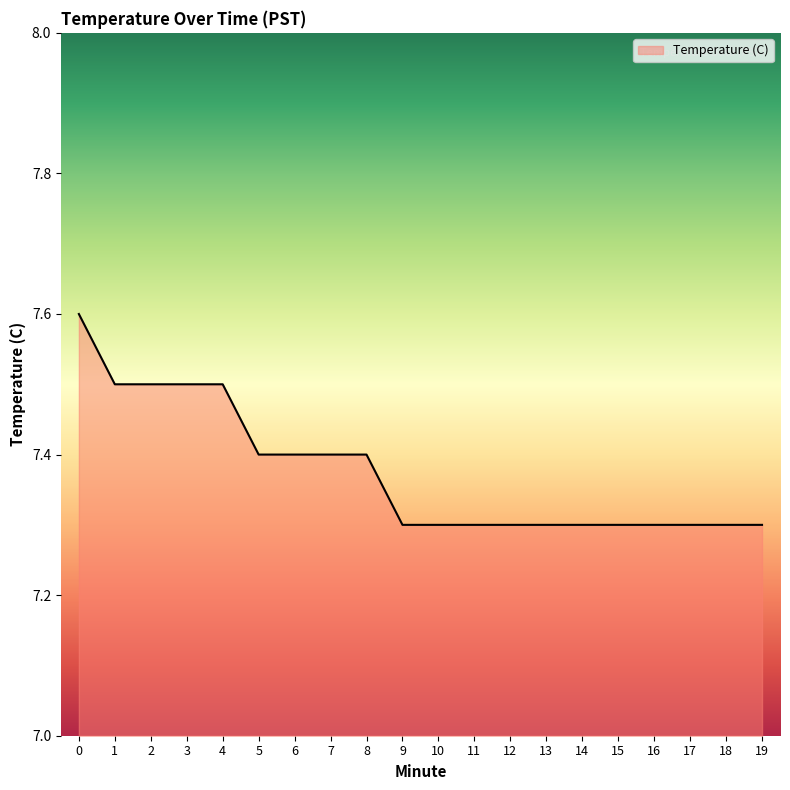

What is the approximate value at 8?

7.4